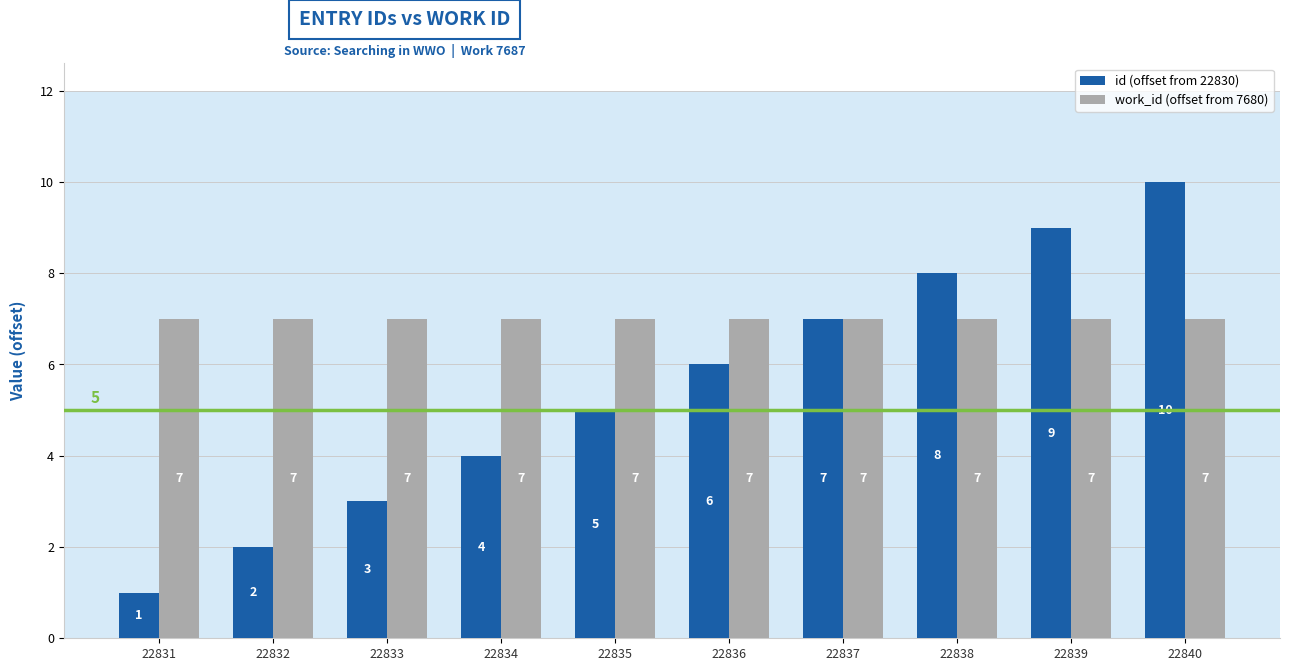

Is it true that id (offset from 22830) equals 10 at 22837?

False